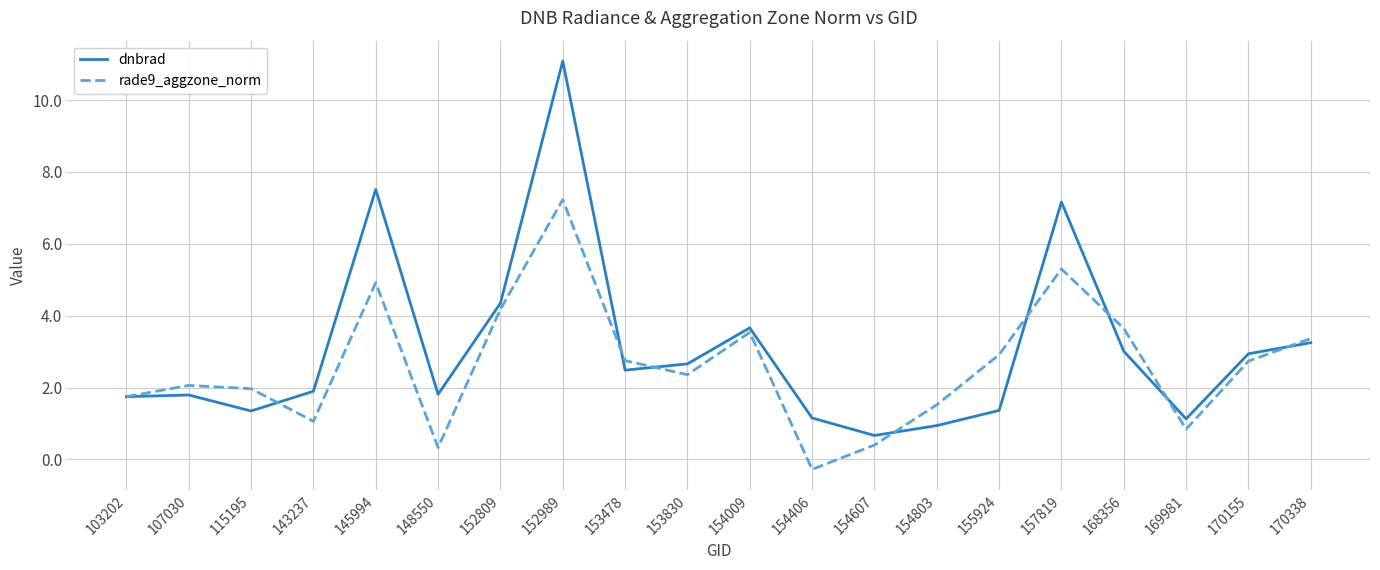

What is the sum of the dnbrad values at 157819 and 170155?

10.1